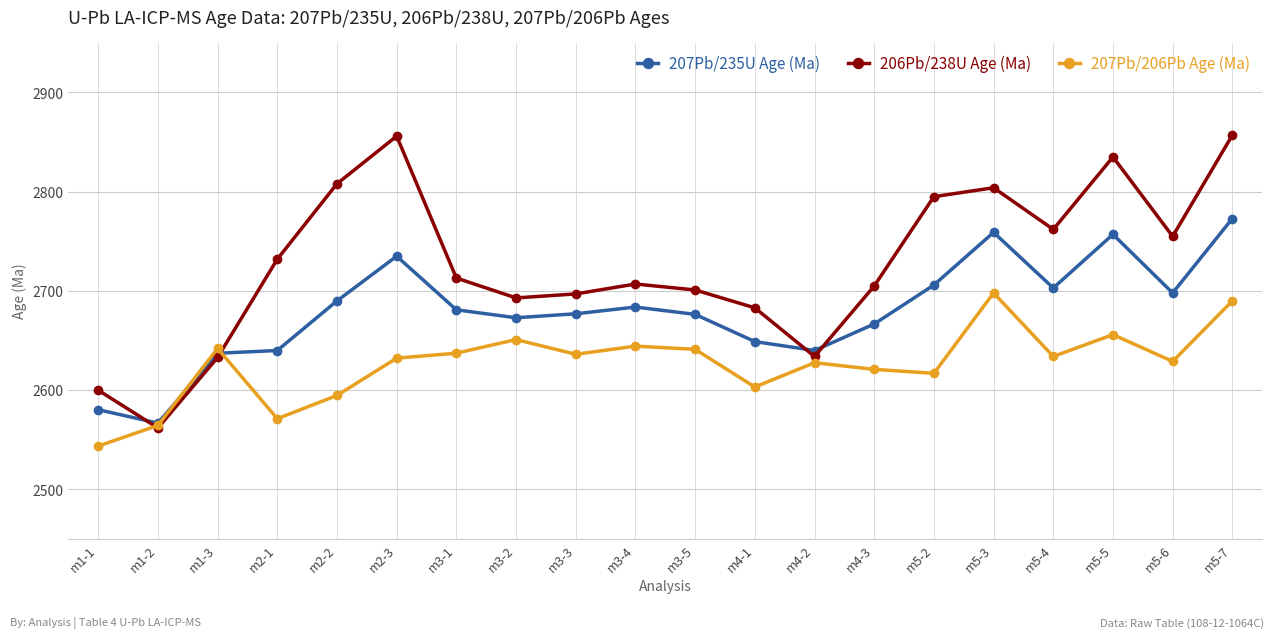

What is the sum of all 207Pb/235U Age (Ma) values?

53592.3